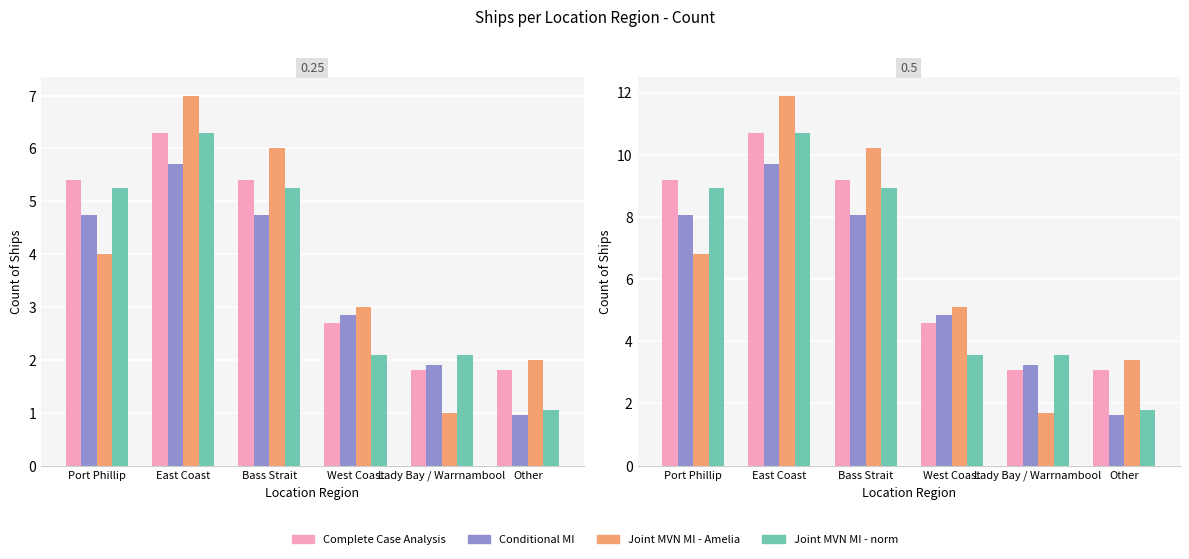

What is the total value across all series at Other?

9.9